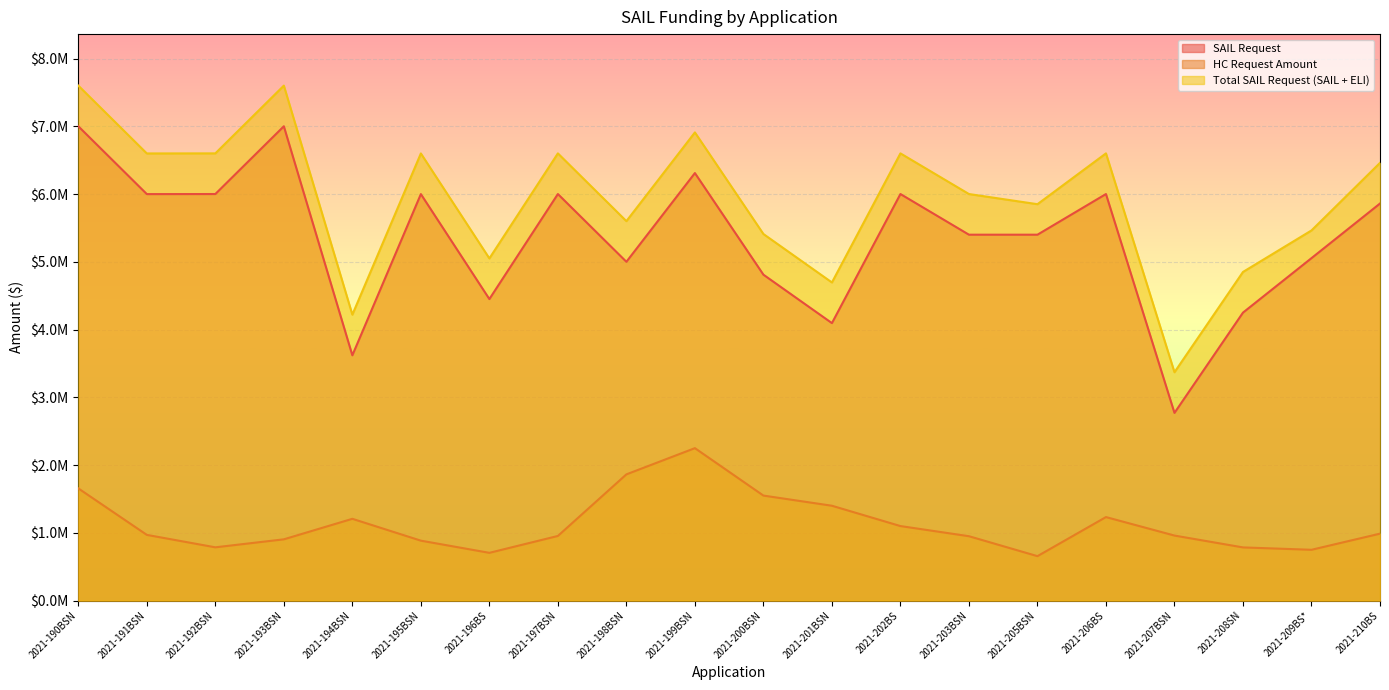

What is the sum of the SAIL Request values at 2021-191BSN and 2021-205BSN?

11399000